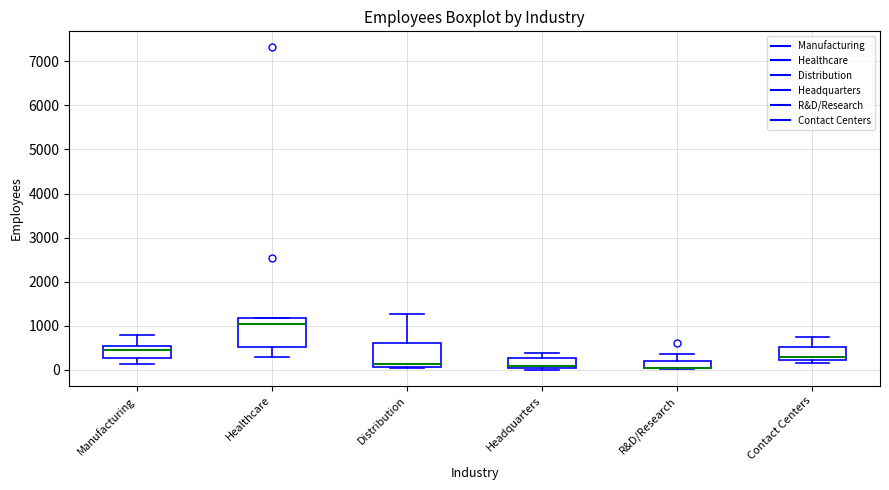

Reading left to right, read every box against the y-axis: the position of its median line, the range the box covers, and the ends of its whiskers. The values are not printed on the chart, so give them approximately, as read against the axis.

Manufacturing: median 400, box 300 to 500, whiskers 100 to 800
Healthcare: median 1100, box 500 to 1200, whiskers 300 to 1200
Distribution: median 100 (just above the box's lower edge), box 100 to 600, whiskers 0 to 1300
Headquarters: median 100, box 0 to 300, whiskers 0 (just below the box's lower edge) to 400
R&D/Research: median 0 (drawn on the box's lower edge), box 0 to 200, whiskers 0 to 400
Contact Centers: median 300, box 200 to 500, whiskers 200 (just below the box's lower edge) to 800